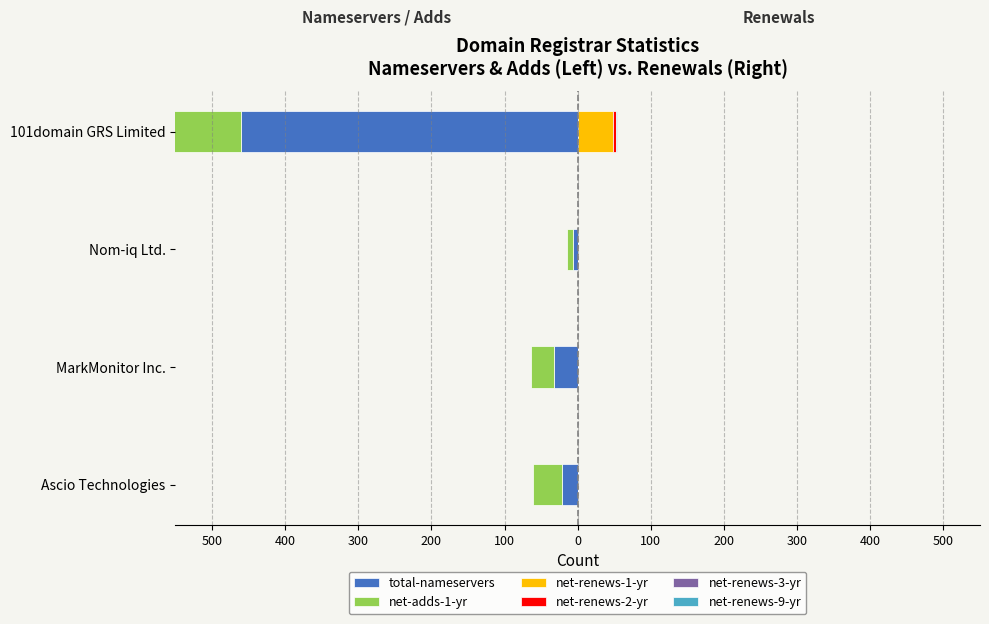

How many values in the net-adds-1-yr series exceed -32?

1